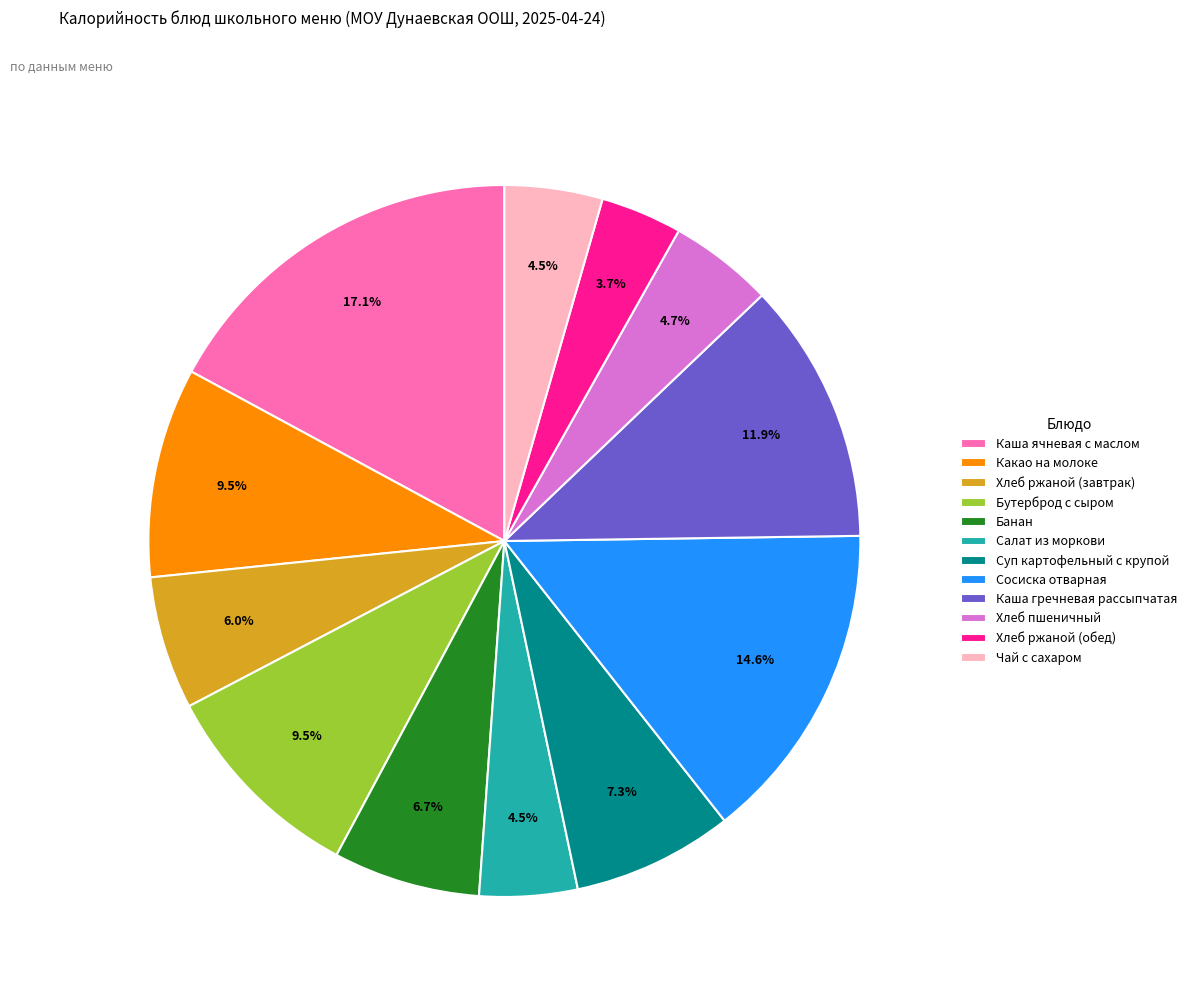

Is Салат из моркови the majority of the pie?

No